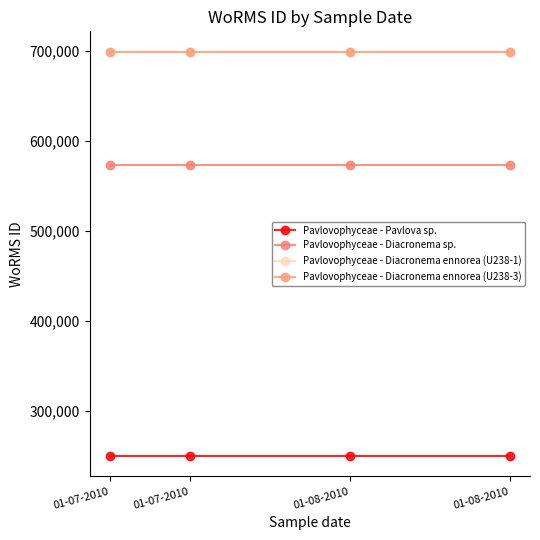

Rank the categories by Pavlovophyceae - Diacronema ennorea (U238-1) value from lowest to highest.

01-07-2010, 01-07-2010, 01-08-2010, 01-08-2010